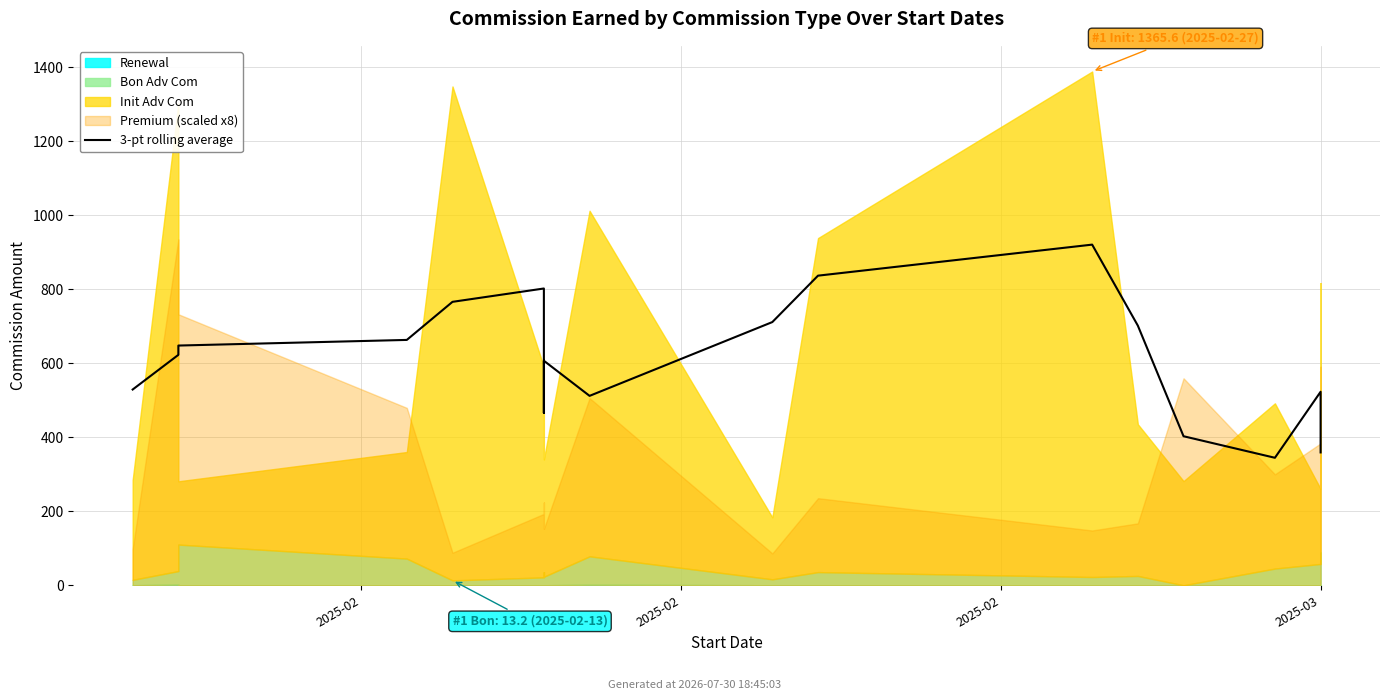

How many lines are shown in the chart?

1